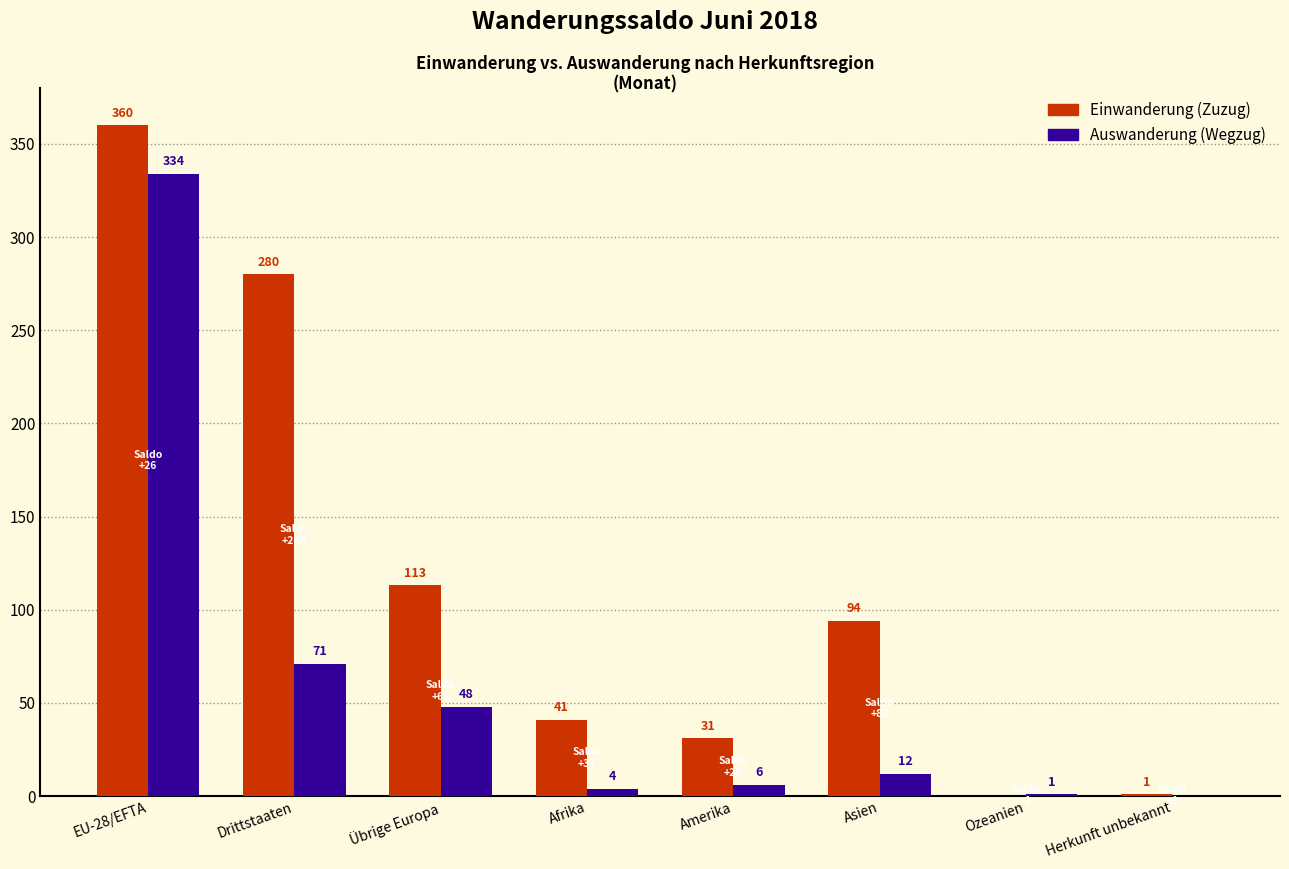

How many positive values does the Auswanderung (Wegzug) series have?

7